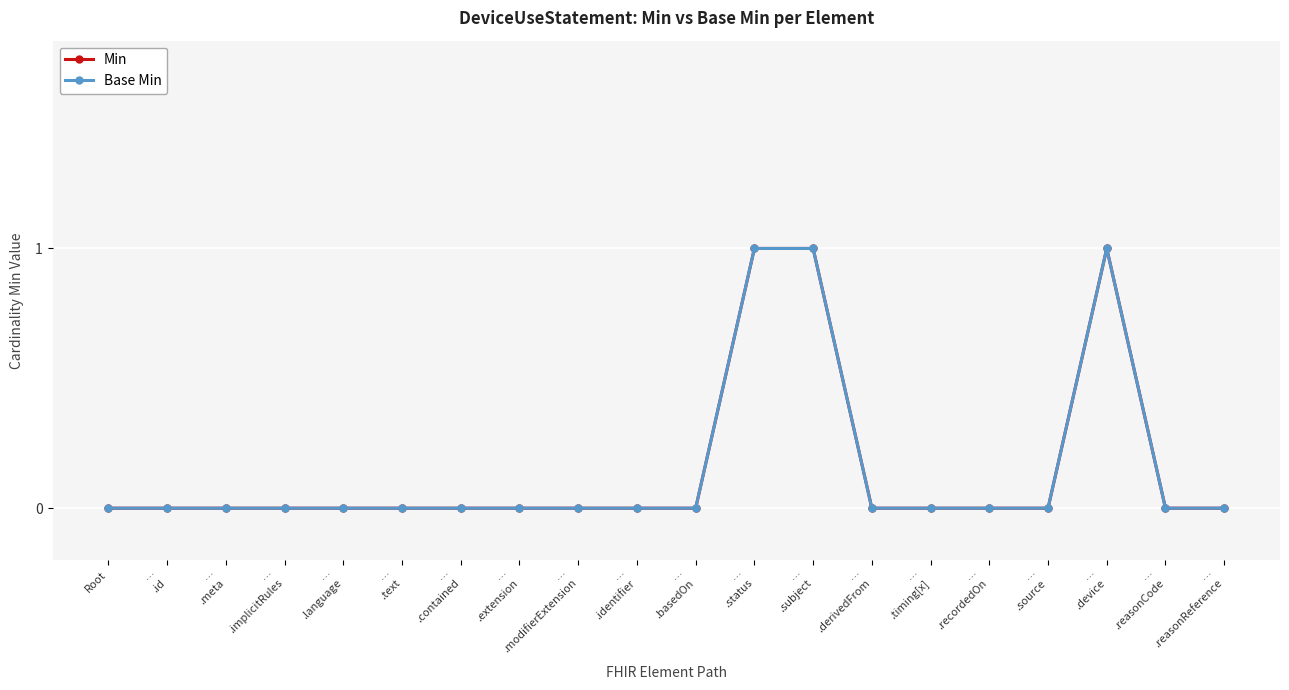

Does the chart have visible grid lines?

Yes